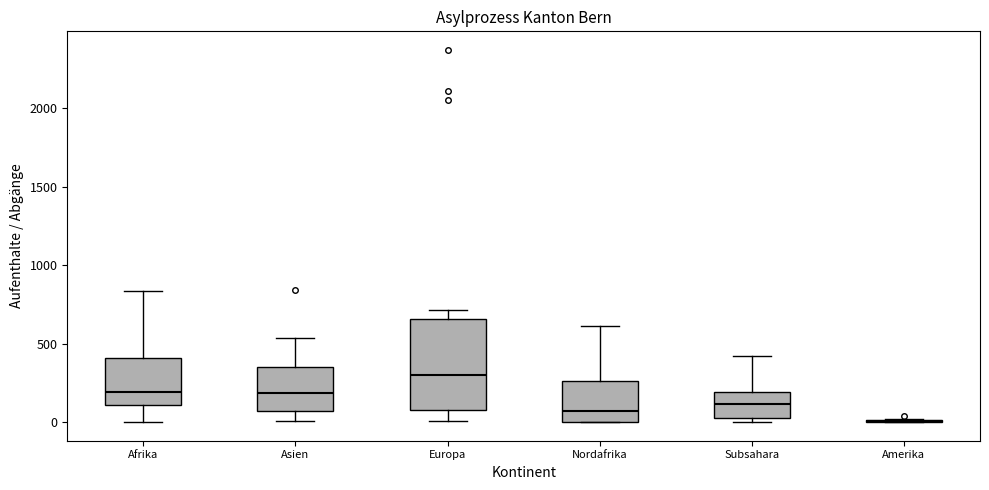

Reading left to right, transcribe this box plot: for each box, give where its median line is, the range the box spans, and where its two whiskers end, as read against the y-axis. The values are not printed on the chart, so give them approximately, as read against the axis.

Afrika: median 200, box 100 to 400, whiskers 0 to 850
Asien: median 200, box 50 to 350, whiskers 0 to 550
Europa: median 300, box 100 to 650, whiskers 0 to 700
Nordafrika: median 50, box 0 to 250, whiskers 0 to 600
Subsahara: median 100, box 0 to 200, whiskers 0 (just below the box's lower edge) to 400
Amerika: box collapsed to a line at 0, whiskers 0 to 0